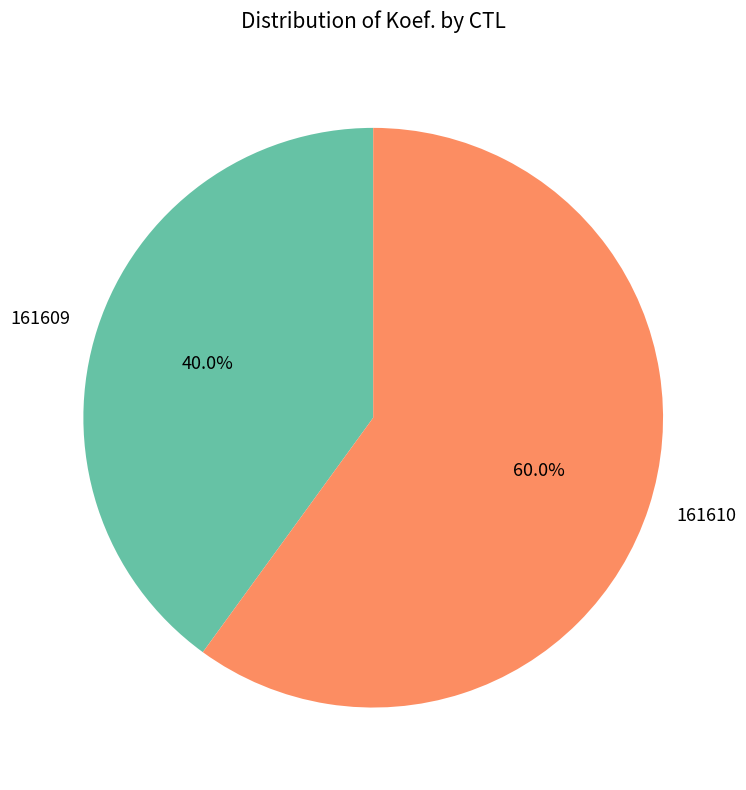

Is the sum of 161610 and 161609 greater than half?

Yes